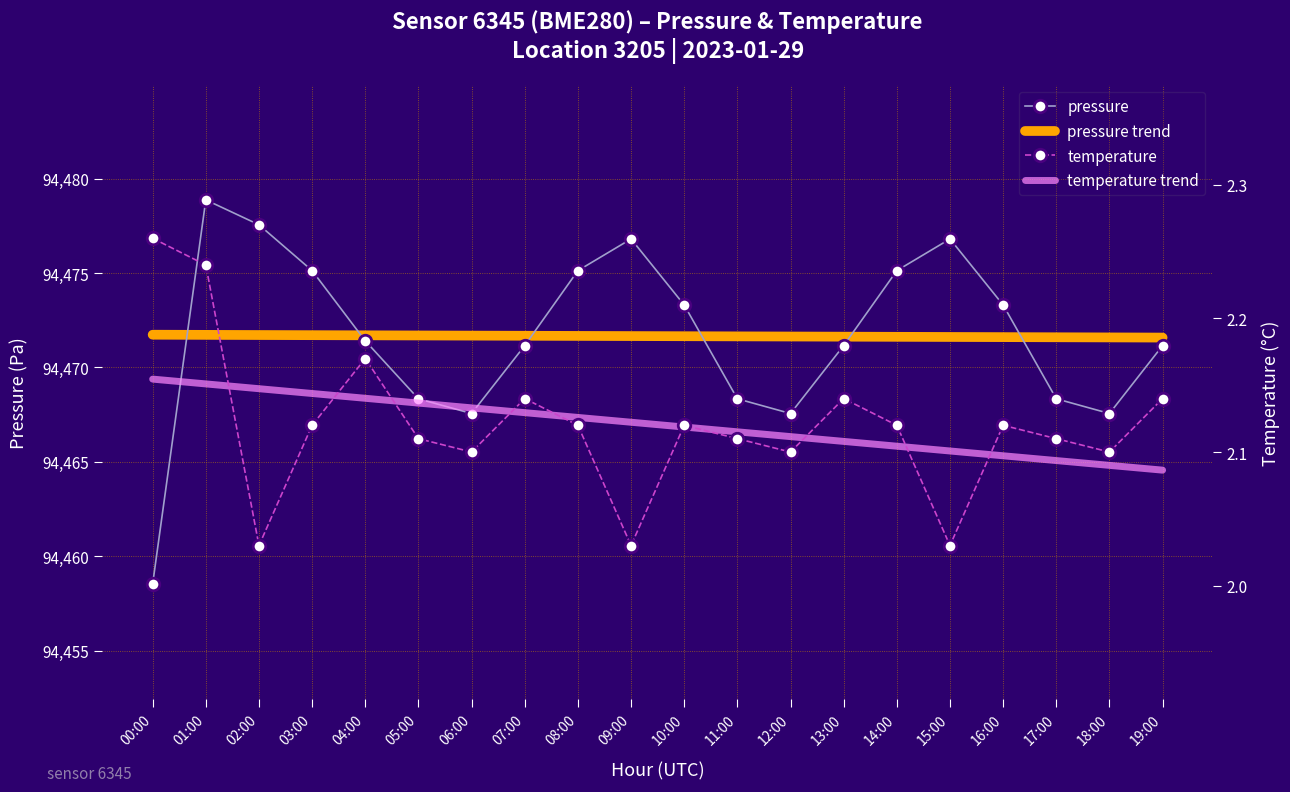

What is the value of the pressure trend point at the 11th from the left?

94471.7